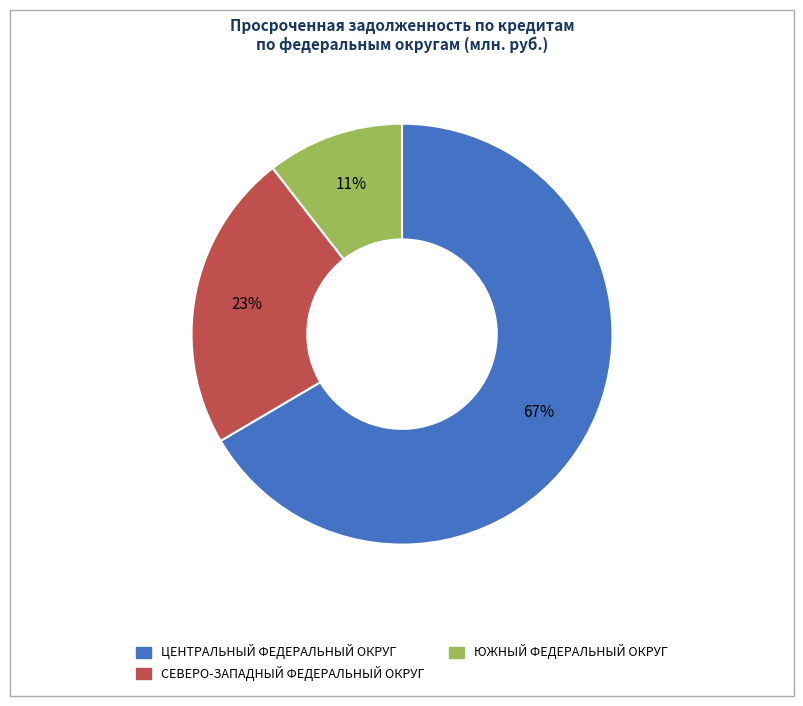

Is there any slice that represents more than half of the pie?

Yes